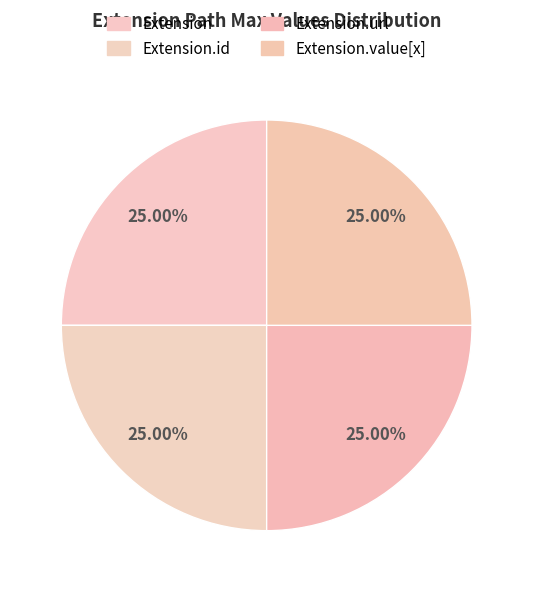

How many segments does this pie chart have?

4